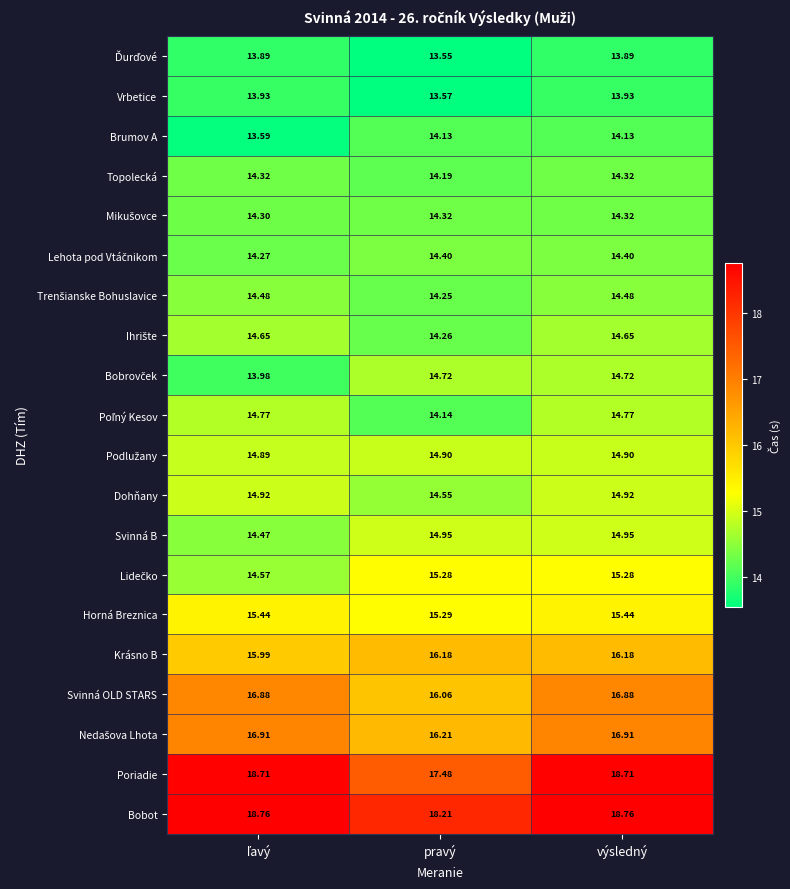

At which category does the chart reach its minimum across all series?

pravý